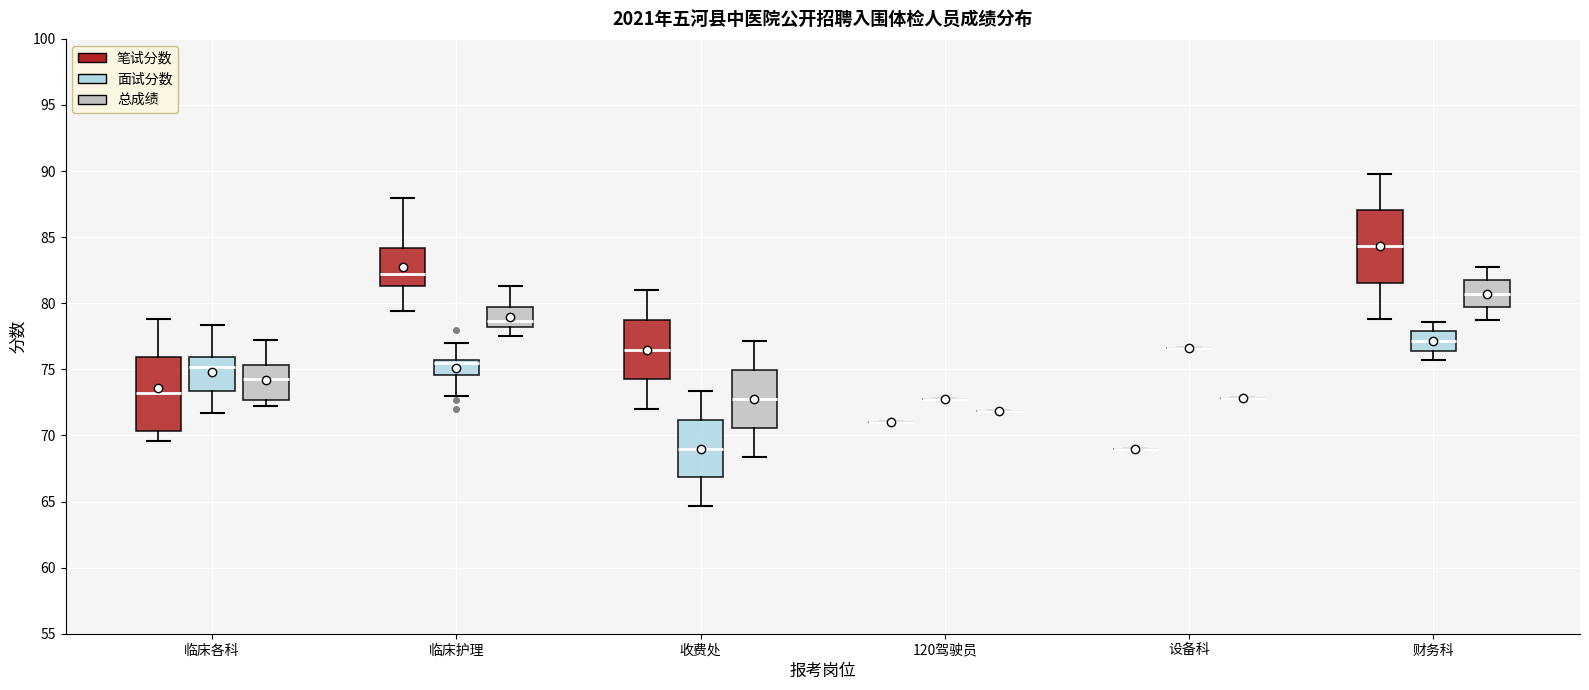

Reading left to right, read every box against the y-axis: the position of its median line, the range the box covers, and the ends of its whiskers. The values are not printed on the chart, so give them approximately, as read against the axis.

临床各科 (笔试分数): median 73.0, box 70.5 to 76.0, whiskers 69.5 to 79.0
临床各科 (面试分数): median 75.0, box 73.5 to 76.0, whiskers 71.5 to 78.5
临床各科 (总成绩): median 74.5, box 72.5 to 75.5, whiskers 72.0 to 77.0
临床护理 (笔试分数): median 82.0, box 81.5 to 84.0, whiskers 79.5 to 88.0
临床护理 (面试分数): median 75.5 (drawn on the box's upper edge), box 74.5 to 75.5, whiskers 73.0 to 77.0
临床护理 (总成绩): median 78.5, box 78.0 to 79.5, whiskers 77.5 to 81.5
收费处 (笔试分数): median 76.5, box 74.5 to 79.0, whiskers 72.0 to 81.0
收费处 (面试分数): median 69.0, box 67.0 to 71.0, whiskers 64.5 to 73.5
收费处 (总成绩): median 73.0, box 70.5 to 75.0, whiskers 68.5 to 77.0
120驾驶员 (笔试分数): box collapsed to a line at 71.0, whiskers 71.0 to 71.0
120驾驶员 (面试分数): box collapsed to a line at 72.5, whiskers 72.5 to 72.5
120驾驶员 (总成绩): box collapsed to a line at 72.0, whiskers 72.0 to 72.0
设备科 (笔试分数): box collapsed to a line at 69.0, whiskers 69.0 to 69.0
设备科 (面试分数): box collapsed to a line at 76.5, whiskers 76.5 to 76.5
设备科 (总成绩): box collapsed to a line at 73.0, whiskers 73.0 to 73.0
财务科 (笔试分数): median 84.5, box 81.5 to 87.0, whiskers 79.0 to 90.0
财务科 (面试分数): median 77.0, box 76.5 to 78.0, whiskers 75.5 to 78.5
财务科 (总成绩): median 80.5, box 79.5 to 81.5, whiskers 78.5 to 82.5